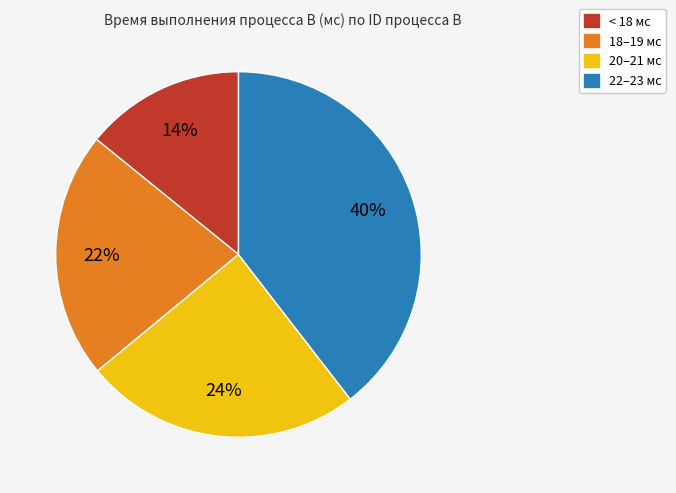

How many slices are in this pie chart?

4